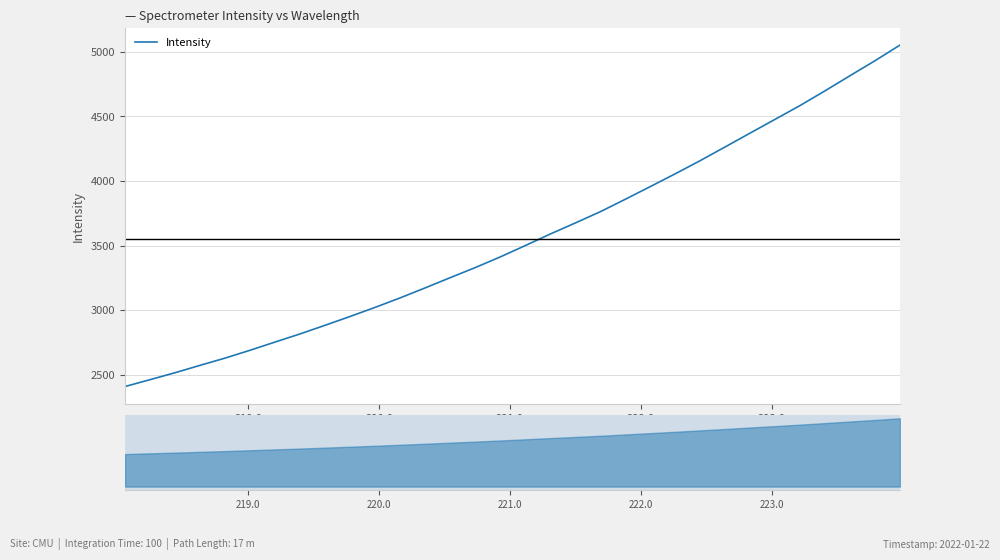

What is the smallest value displayed?

2406.8